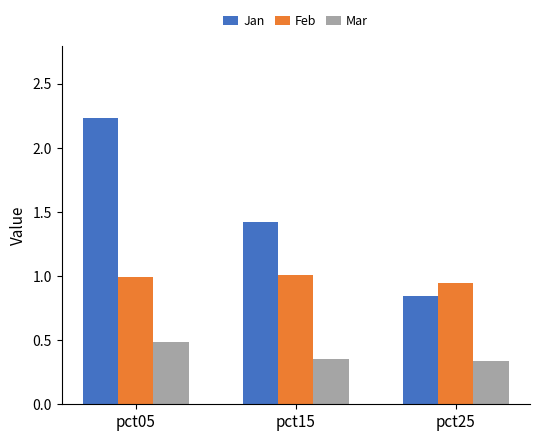

What is the maximum value for Feb?

1.0